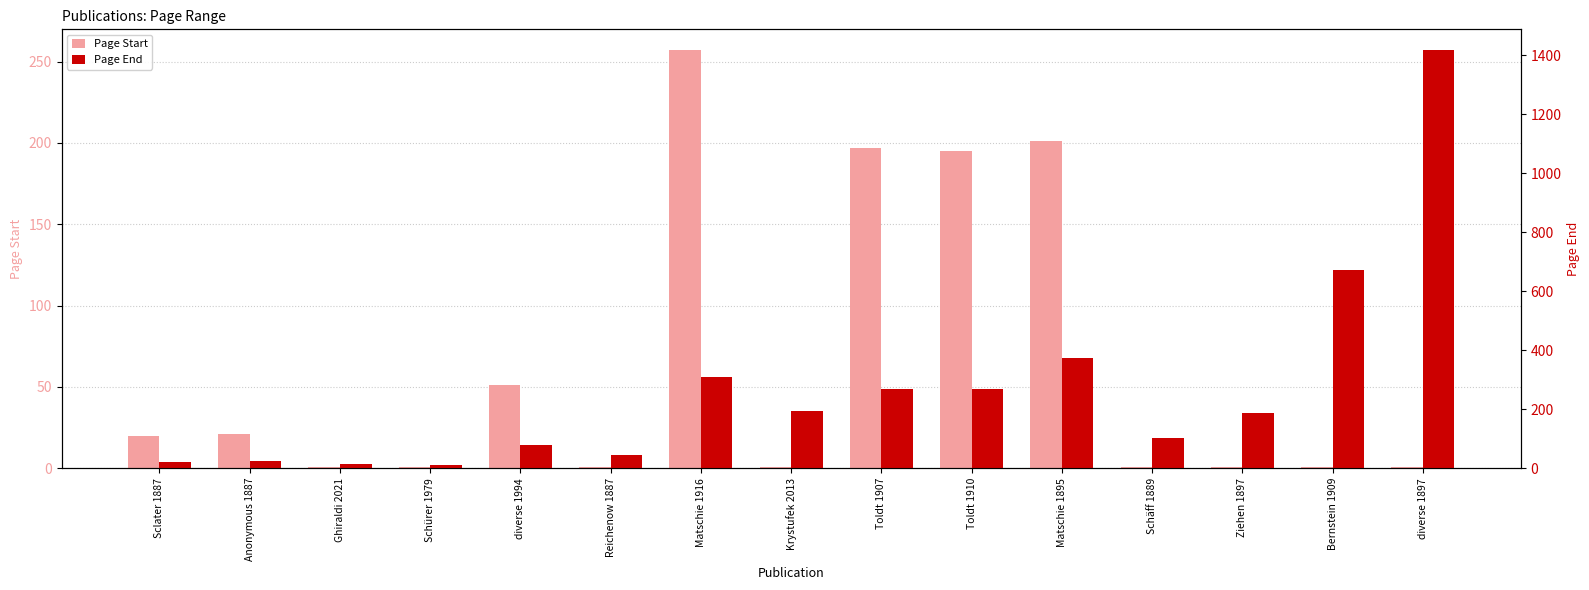

What is the sum of the Page Start values at Bernstein 1909 and Schürer 1979?

2